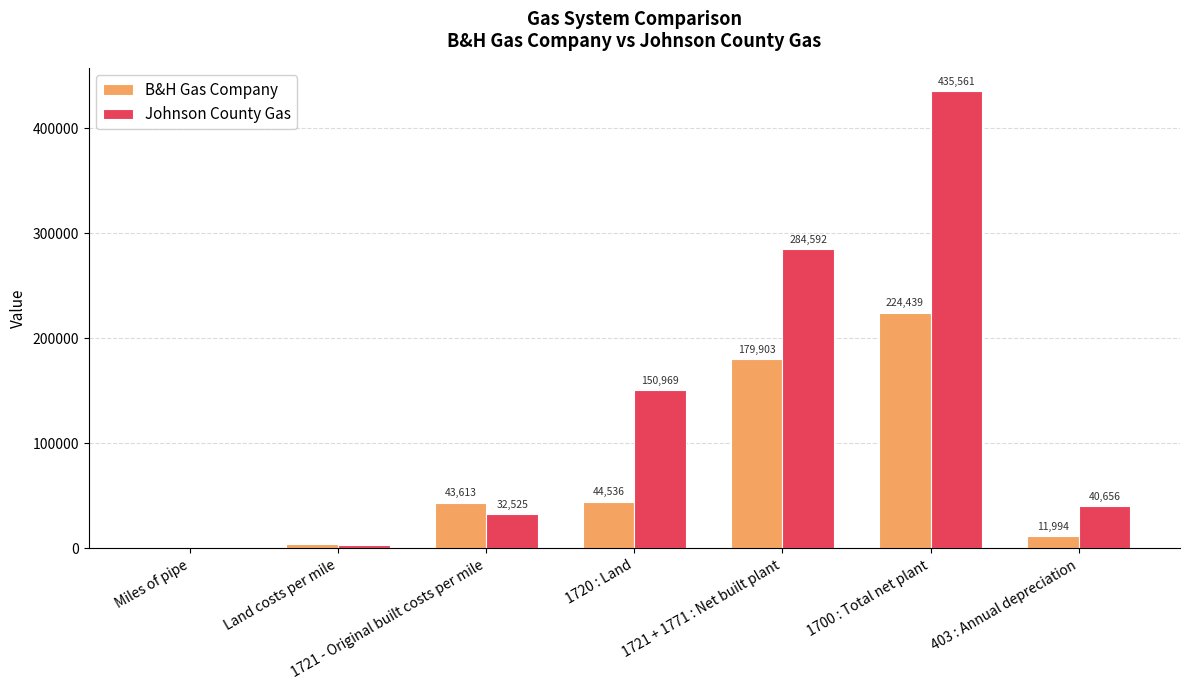

The B&H Gas Company series shows 65981.8 at 1721 - Original built costs per mile. True or false?

False